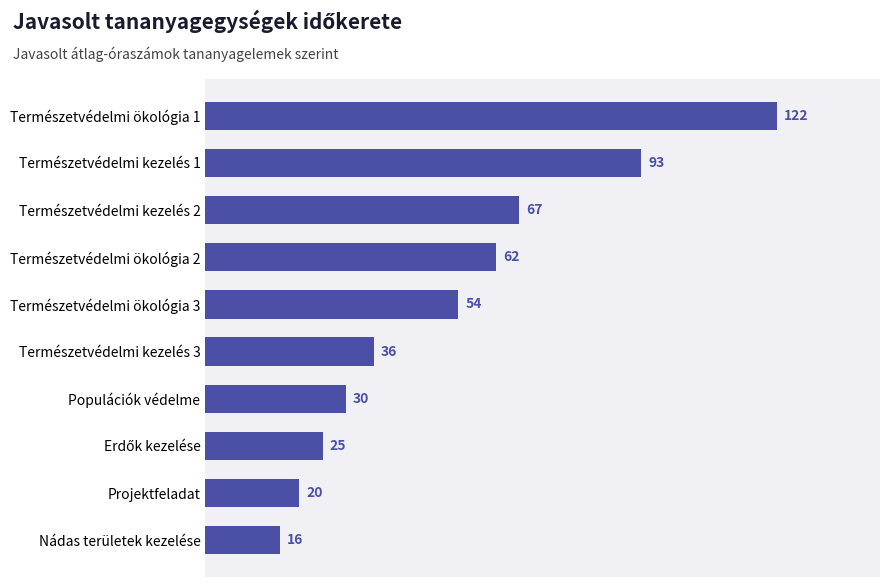

Reading top to bottom, transcribe all the data shown in this chart.

122	93	67	62	54	36	30	25	20	16